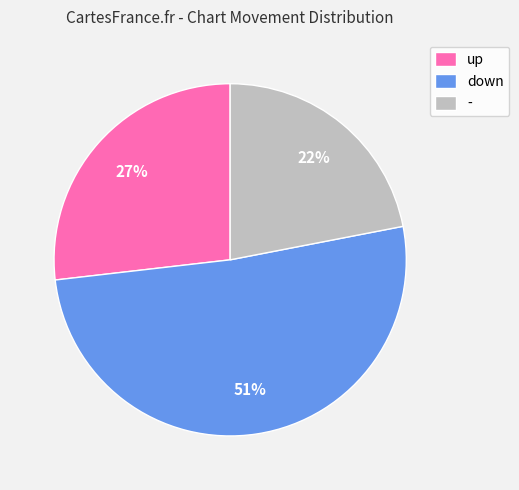

Between - and up, which is larger?

up